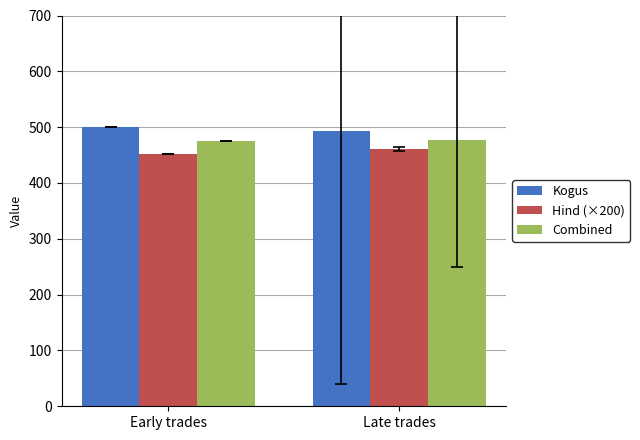

The Kogus series shows 494.0 at Late trades. True or false?

True